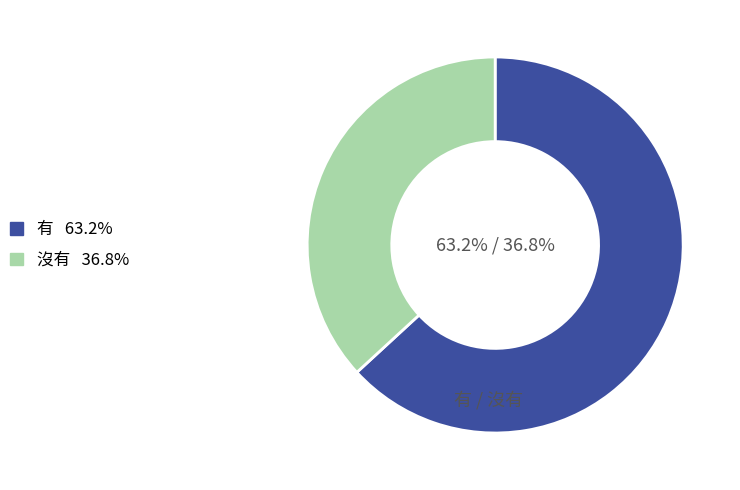

To the nearest percent, what is the difference between the 沒有 and 有 slice percentages?

26%